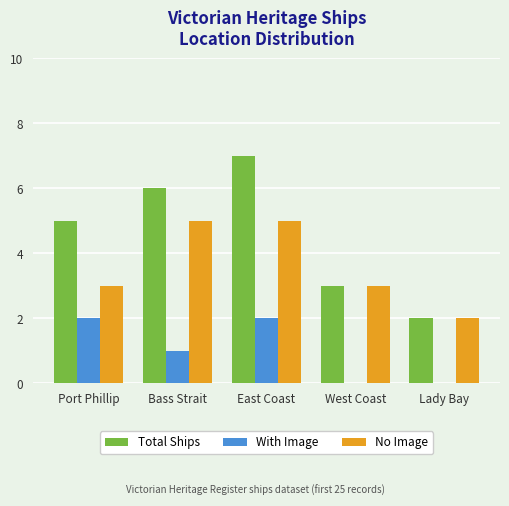

Which series has the widest spread of values?

Total Ships